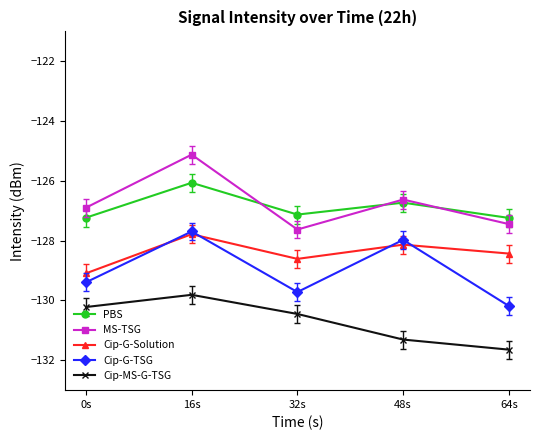

In Cip-MS-G-TSG, how many points are higher than both neighbors (excluding endpoints)?

1